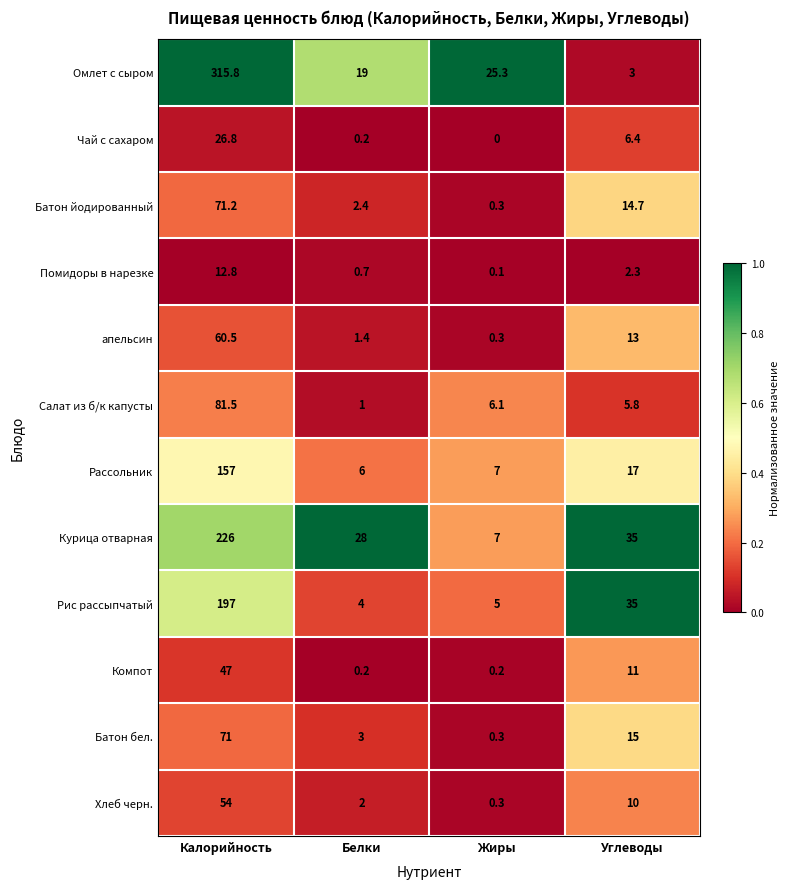

Which series has the largest total across all categories?

Омлет с сыром